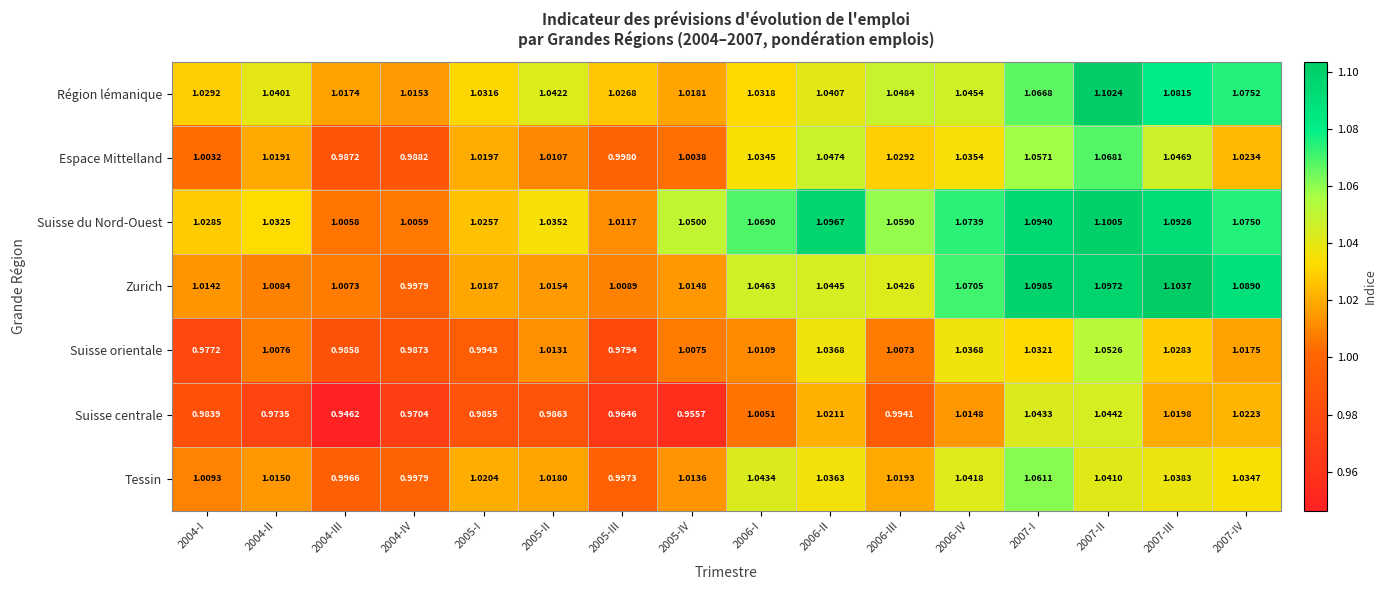

At which category is the sum across all series the highest?

2007-II